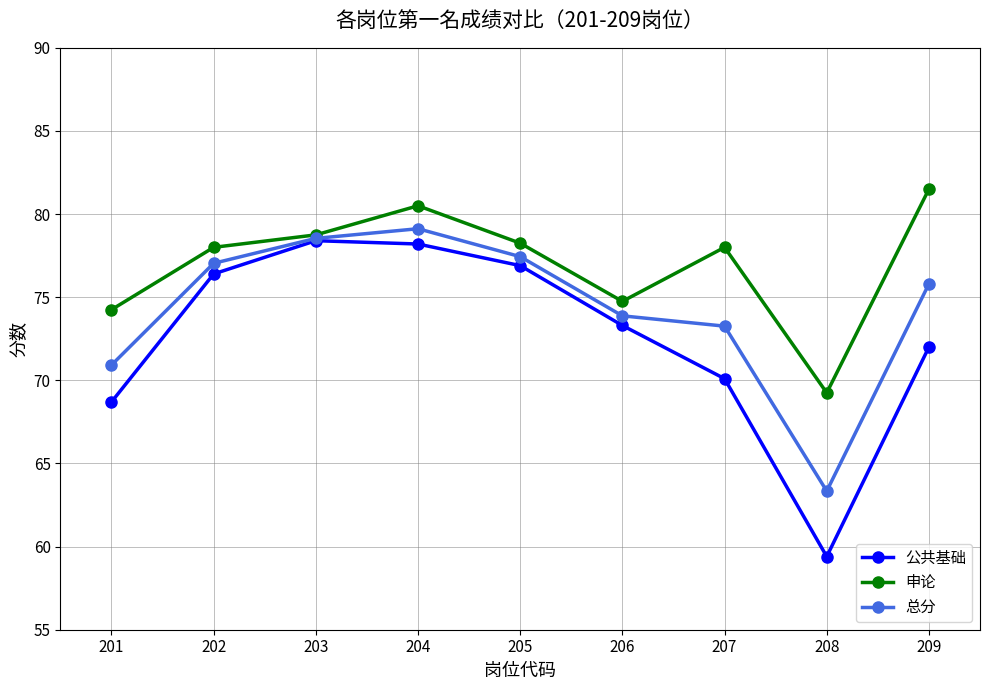

Where does the 公共基础 series first go above 73?

202